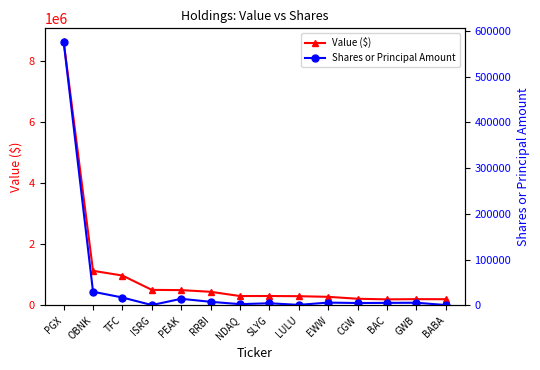

At which label does Value ($) first exceed 310000?

PGX